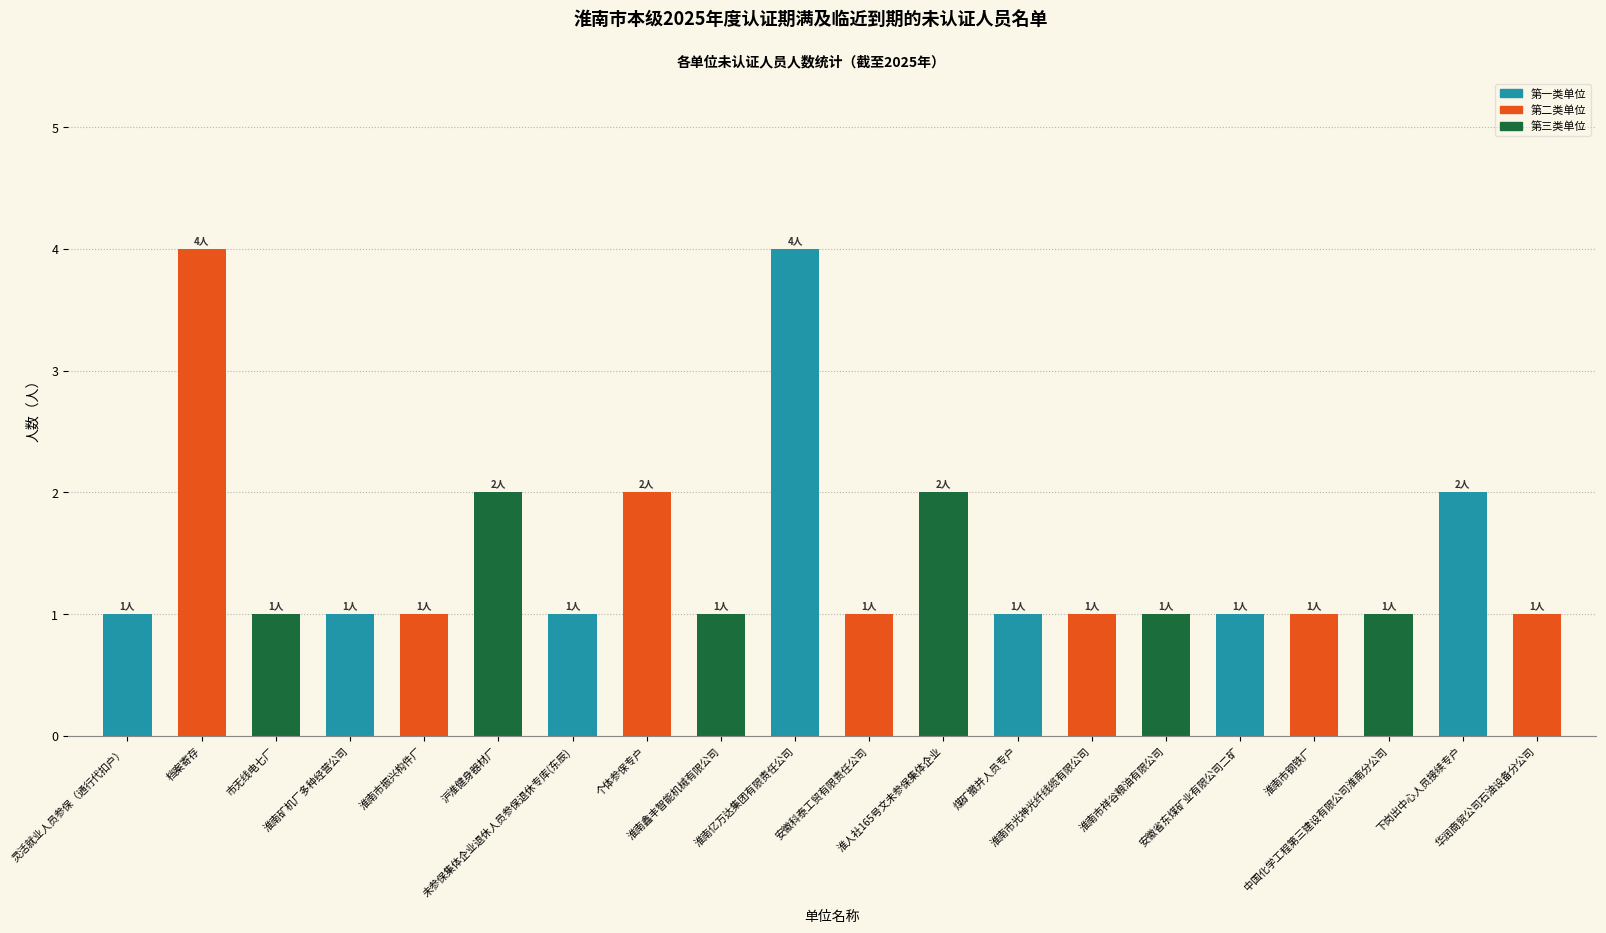

What is the sum of the values at 淮南市钢铁厂 and 下岗出中心人员接续专户?

3